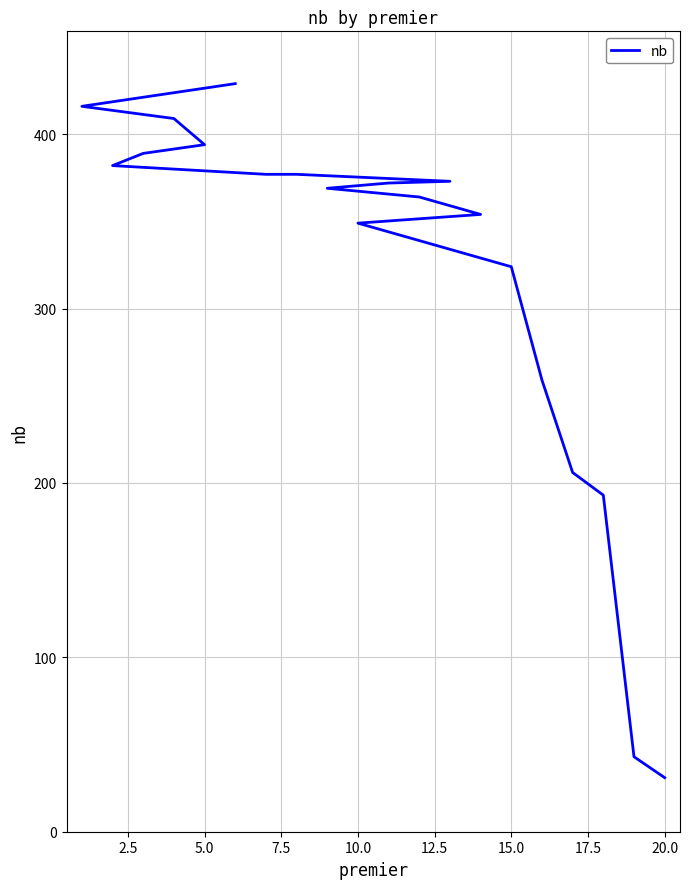

True or false: there are more than 1 points higher than both neighbors.

False